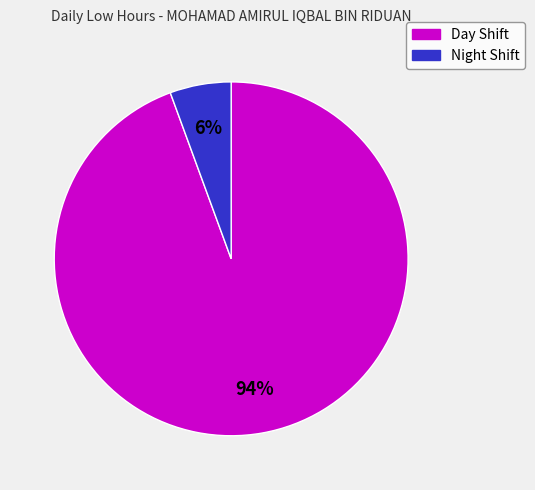

To the nearest percent, what is the average slice percentage?

50%